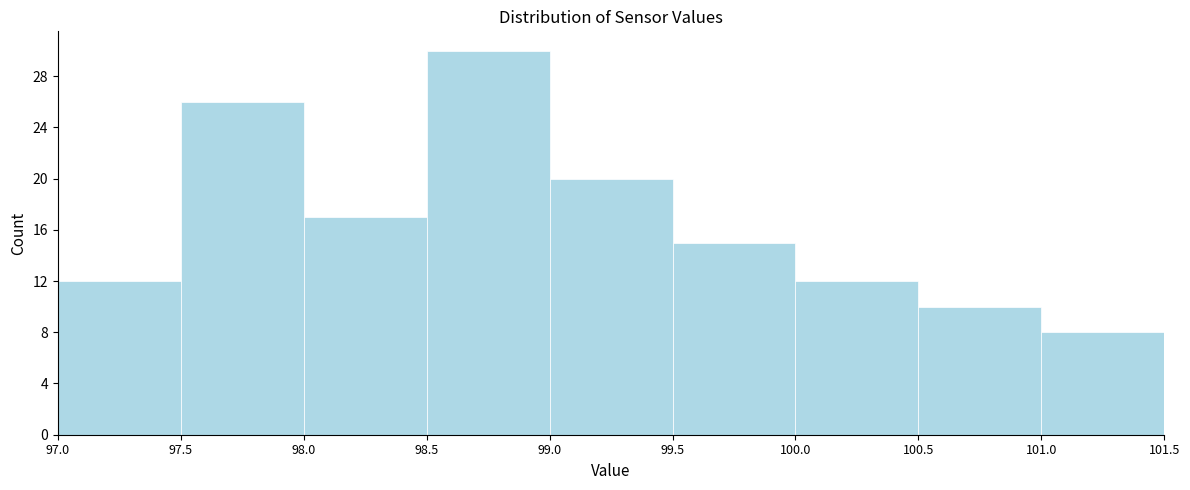

Over which range of the x-axis is the bar tallest?

98.5 to 99.0